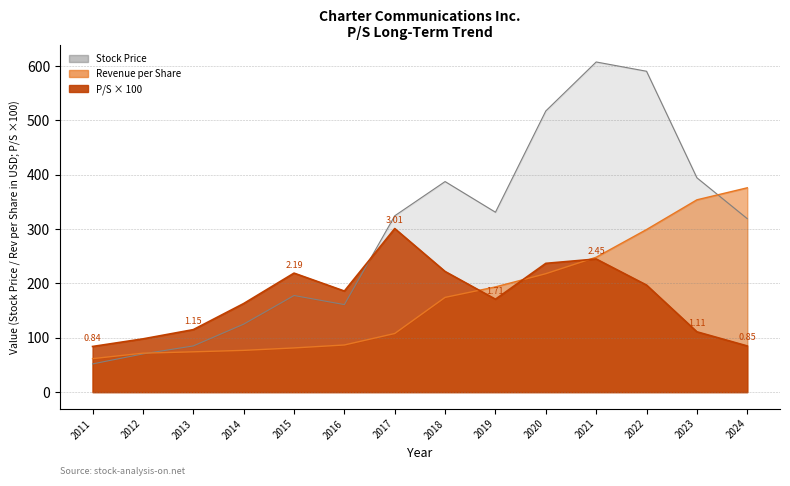

Where do P/S and Revenue per Share first cross each other?

2018 and 2019